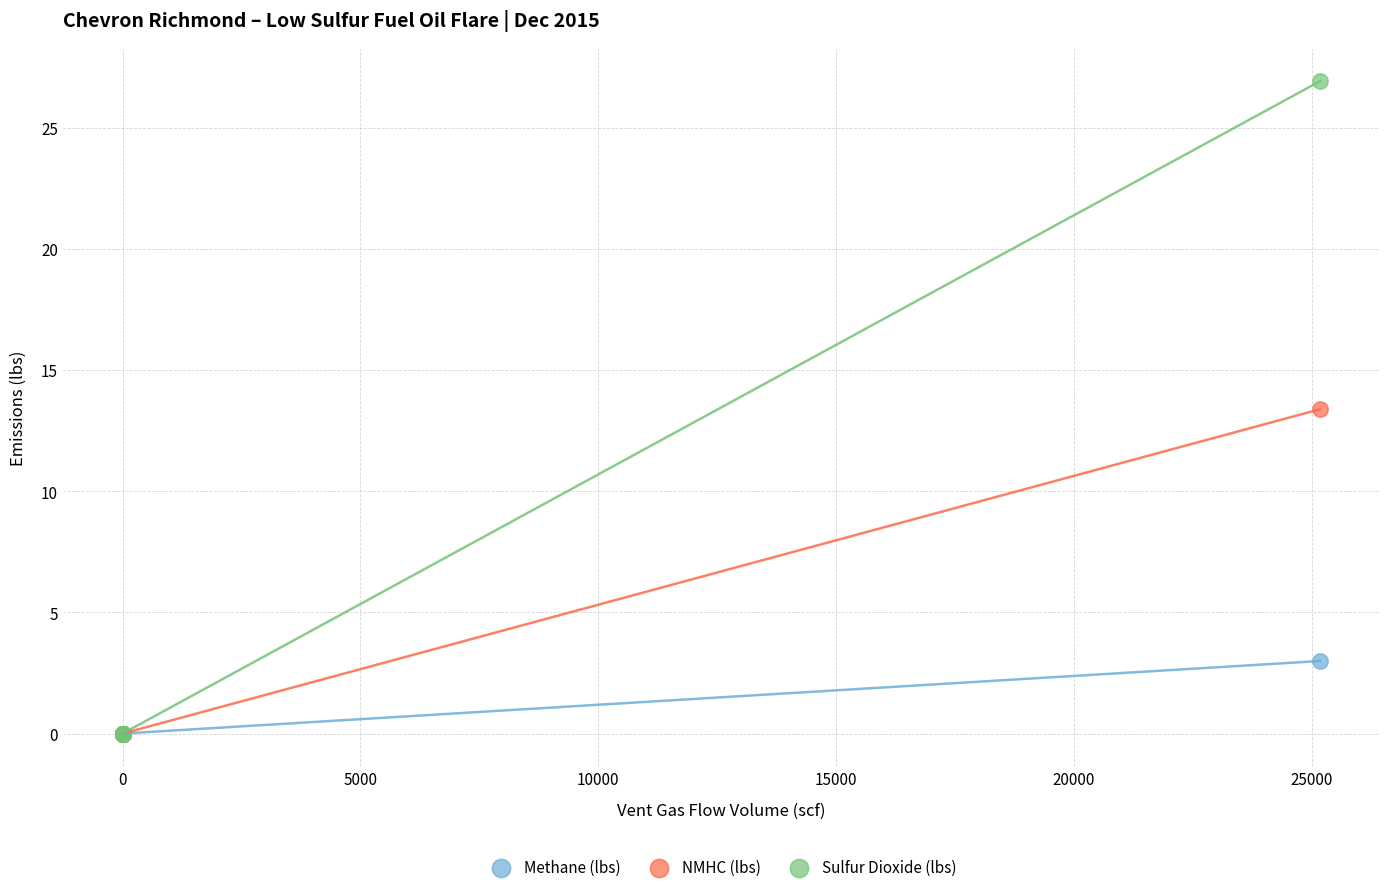

Across all series, what Y value is closest to 13?

13.4